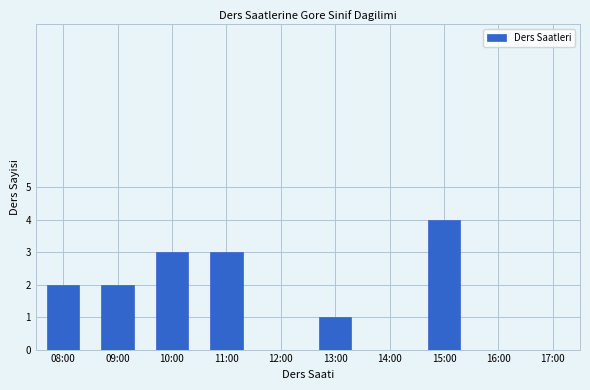

Reading left to right, extract all data points from this chart.

08:00=2	09:00=2	10:00=3	11:00=3	12:00=0	13:00=1	14:00=0	15:00=4	16:00=0	17:00=0